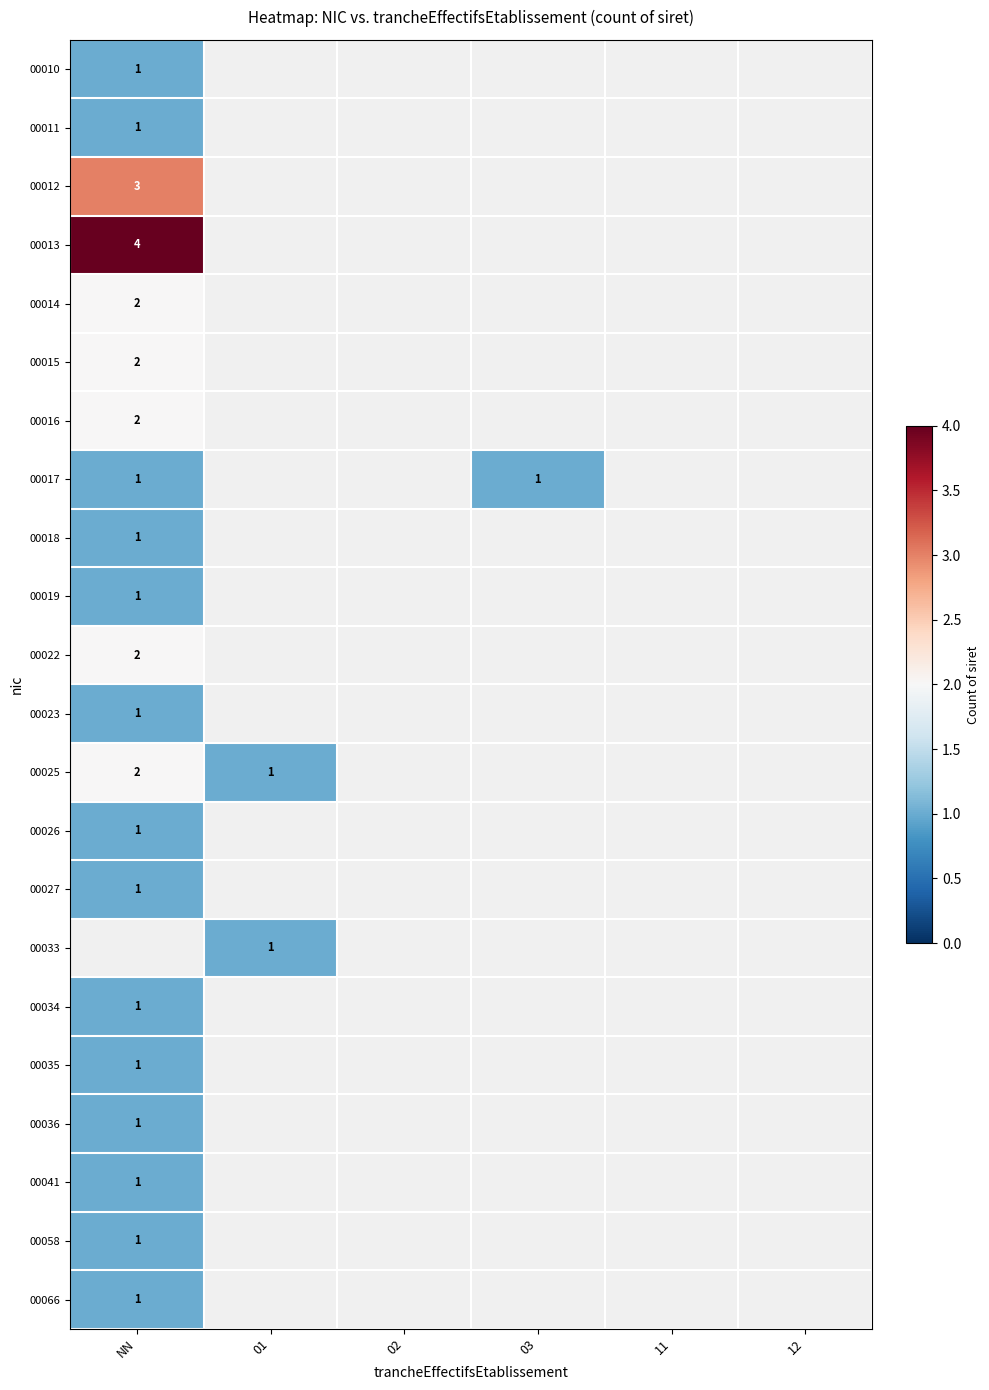

The 00023 series shows 2 at NN. True or false?

False